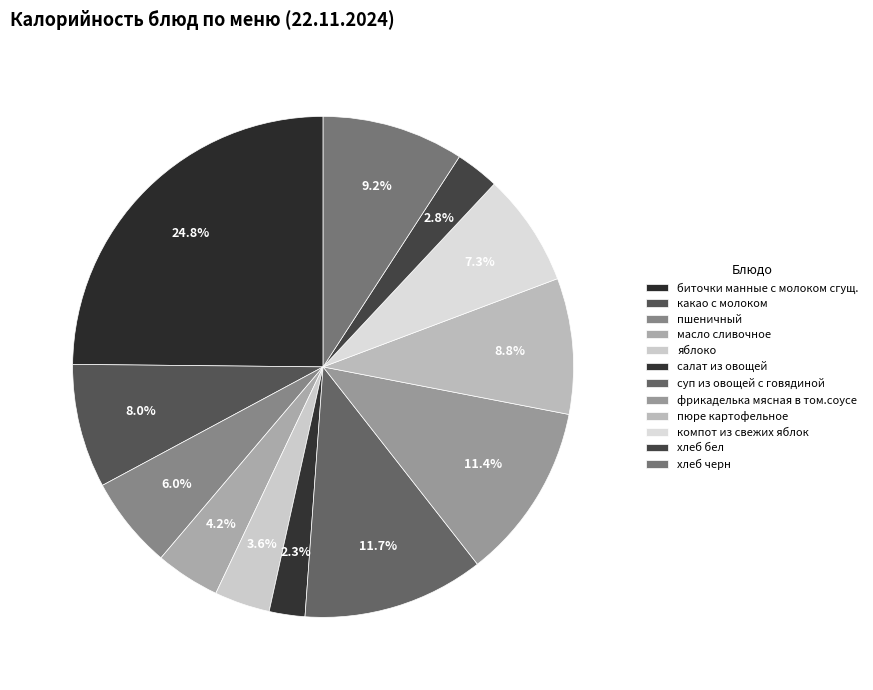

To the nearest percent, what is the difference between the largest and smallest slice percentages?

23%